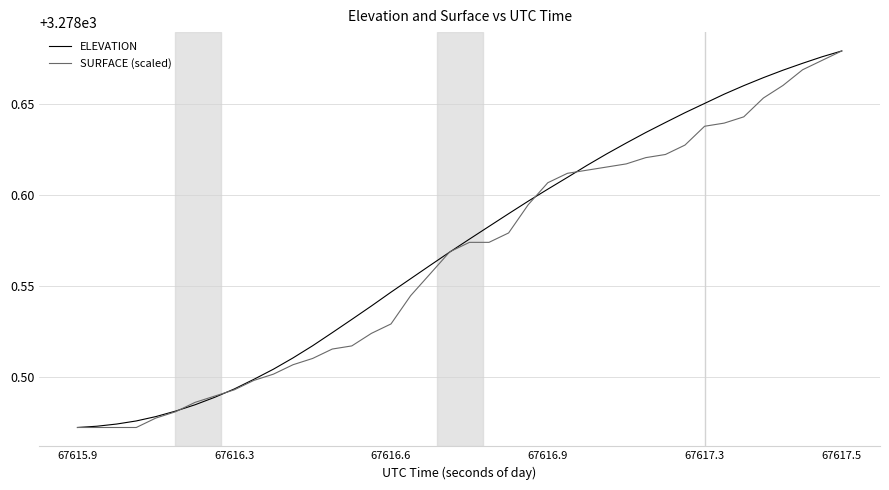

Reading left to right, what are all the values shown in this chart?

ELEVATION: 3278.5	3278.5	3278.5	3278.5	3278.5	3278.5	3278.5	3278.5	3278.5	3278.5	3278.5	3278.5	3278.5	3278.5	3278.5	3278.5	3278.5	3278.6	3278.6	3278.6	3278.6	3278.6	3278.6	3278.6	3278.6	3278.6	3278.6	3278.6	3278.6	3278.6	3278.6	3278.6	3278.7	3278.7	3278.7	3278.7	3278.7	3278.7	3278.7	3278.7
SURFACE (scaled): 3278.5	3278.5	3278.5	3278.5	3278.5	3278.5	3278.5	3278.5	3278.5	3278.5	3278.5	3278.5	3278.5	3278.5	3278.5	3278.5	3278.5	3278.5	3278.6	3278.6	3278.6	3278.6	3278.6	3278.6	3278.6	3278.6	3278.6	3278.6	3278.6	3278.6	3278.6	3278.6	3278.6	3278.6	3278.6	3278.7	3278.7	3278.7	3278.7	3278.7